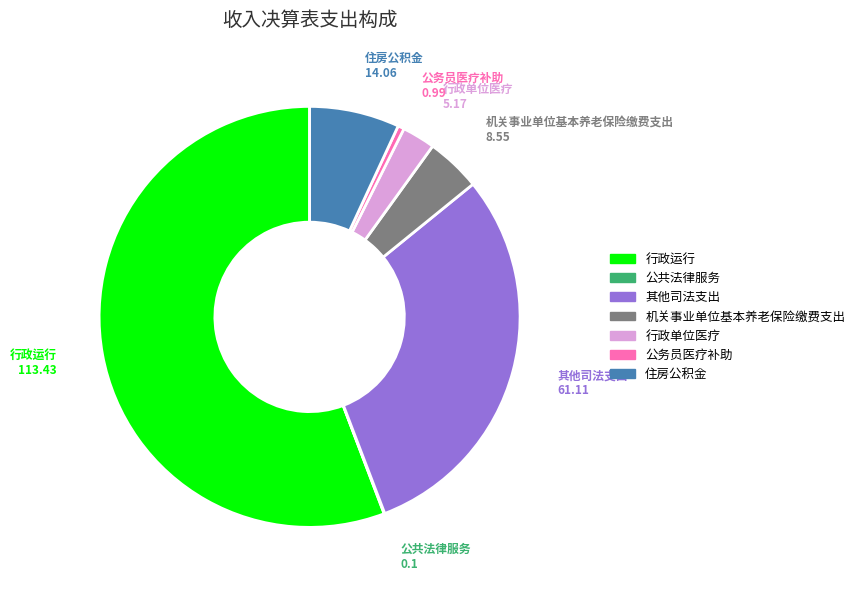

Which slice represents more than half of the pie?

行政运行